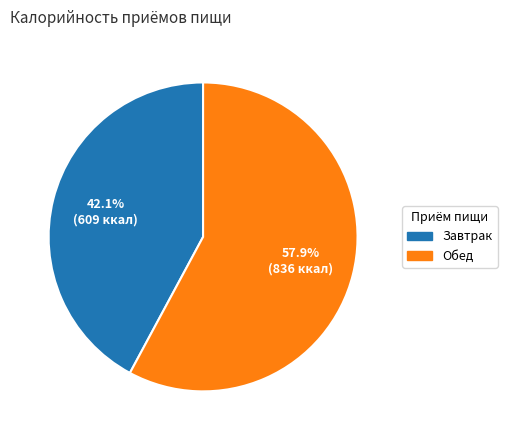

To the nearest percent, what portion does Обед represent?

58%